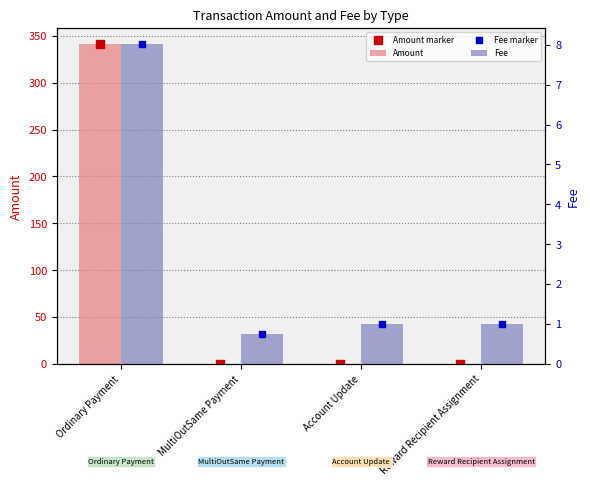

Which series has the largest total across all categories?

Amount